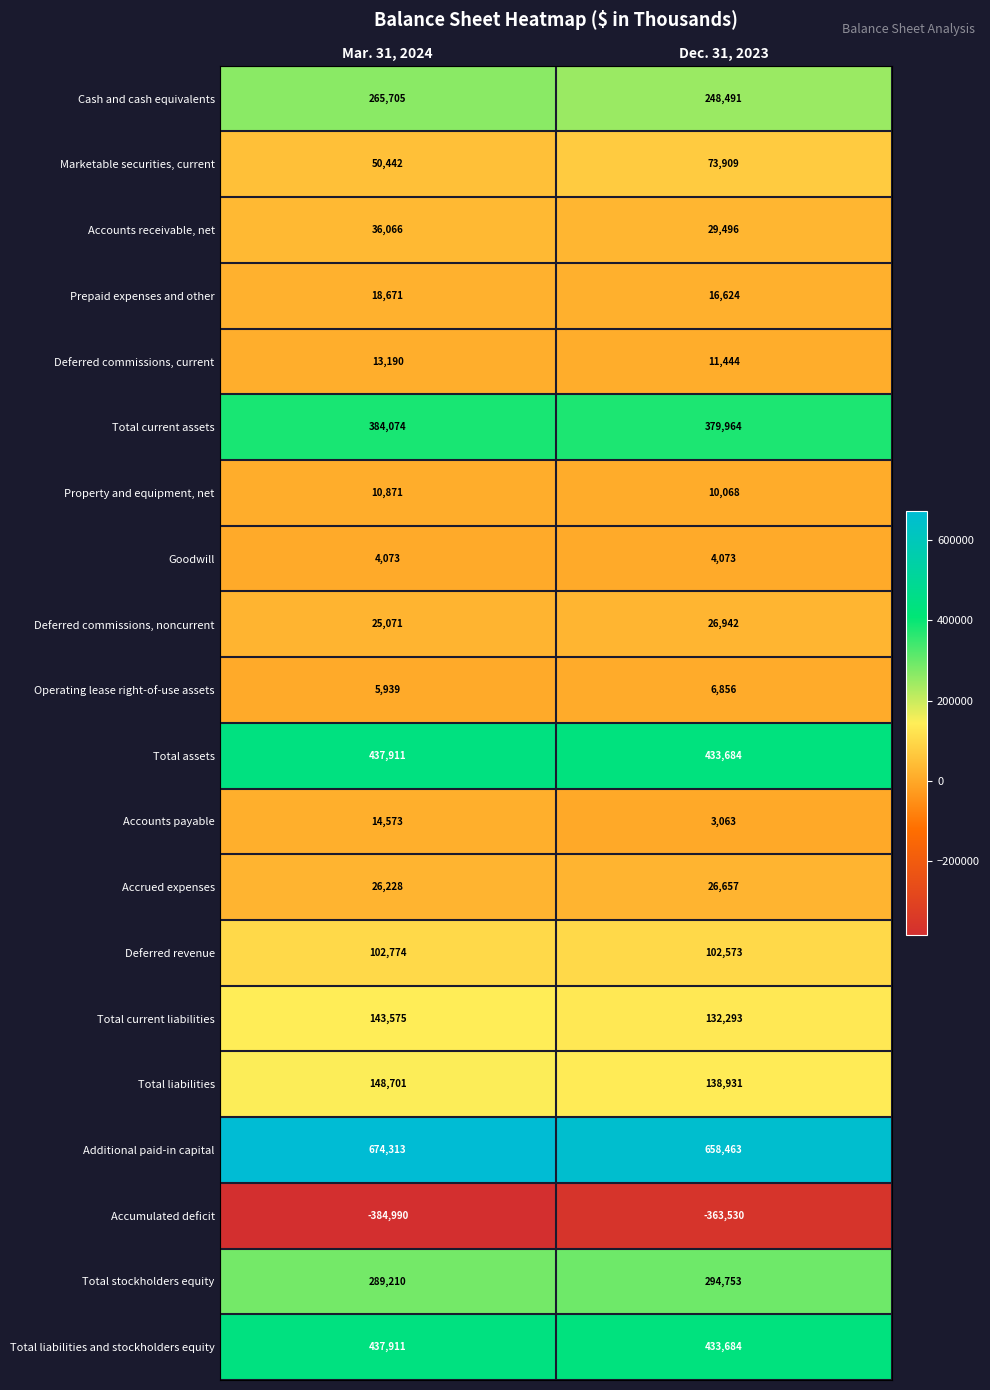

Rank the categories by Deferred commissions, noncurrent value from highest to lowest.

Dec. 31, 2023, Mar. 31, 2024